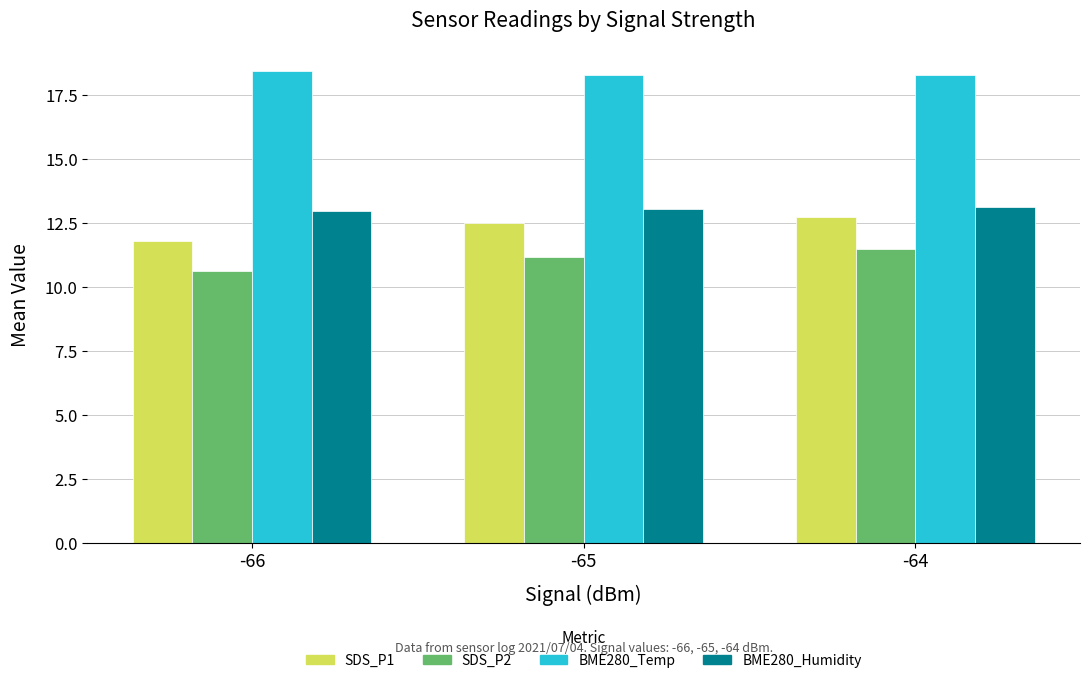

How many bars are there in total?

12